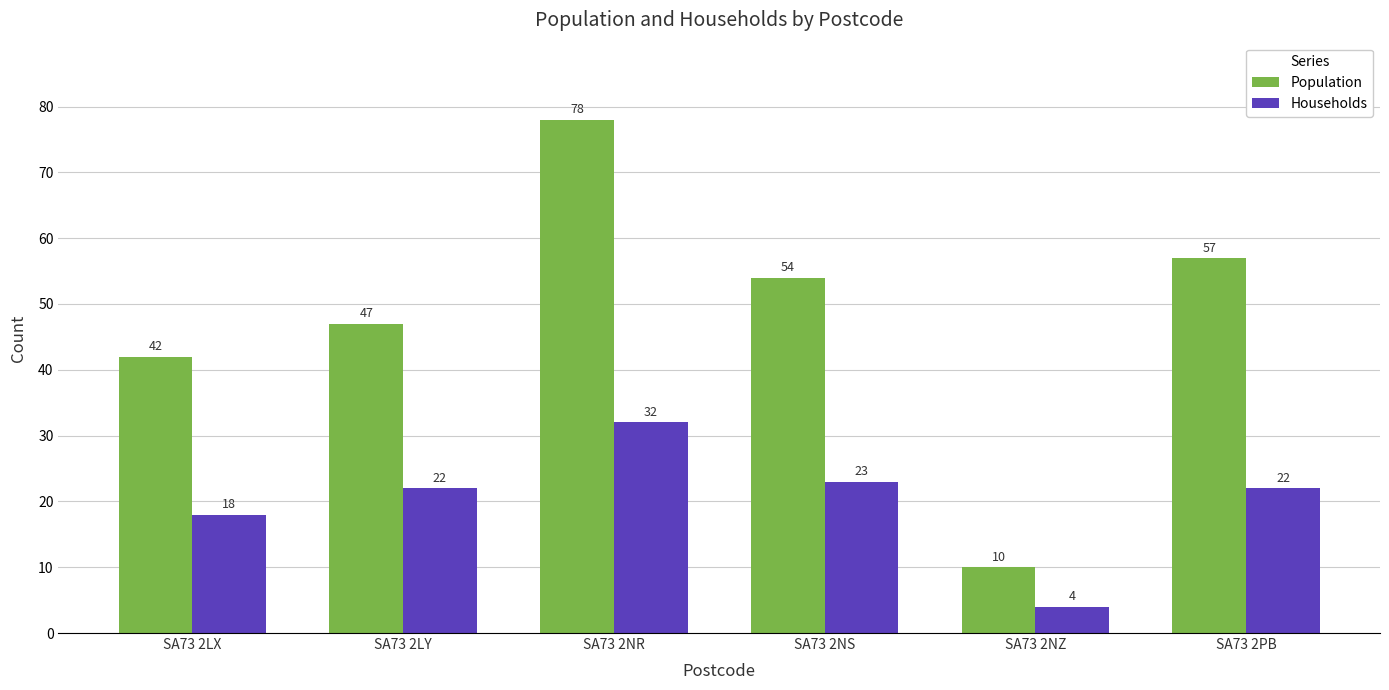

At SA73 2NR, list the series in order from largest to smallest.

Population, Households